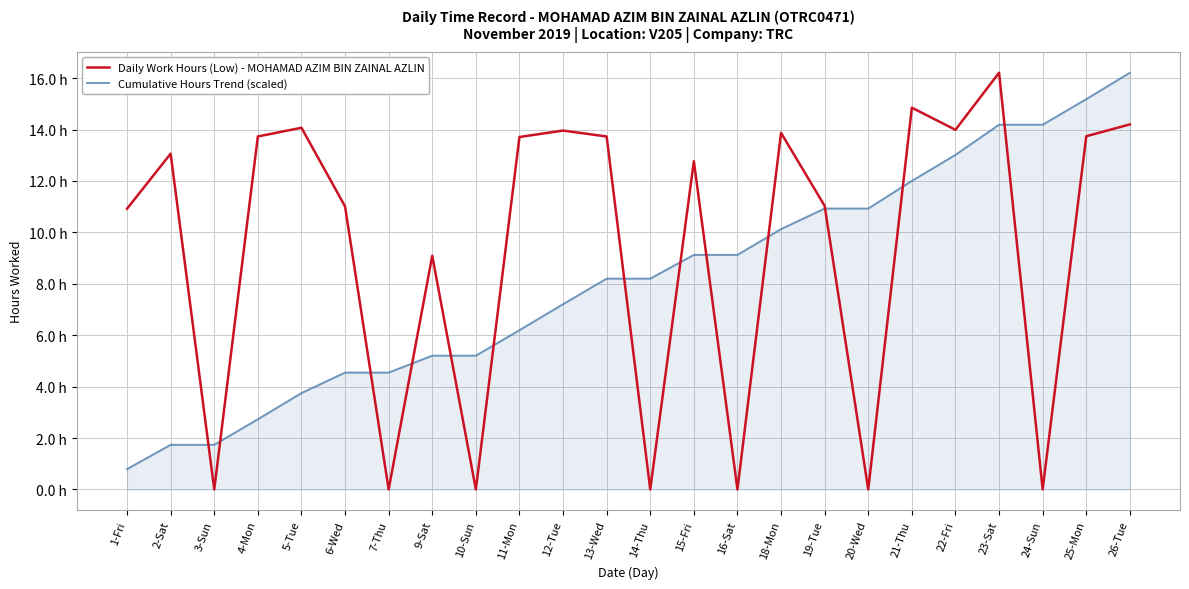

Does the chart display data point markers on the line(s)?

No